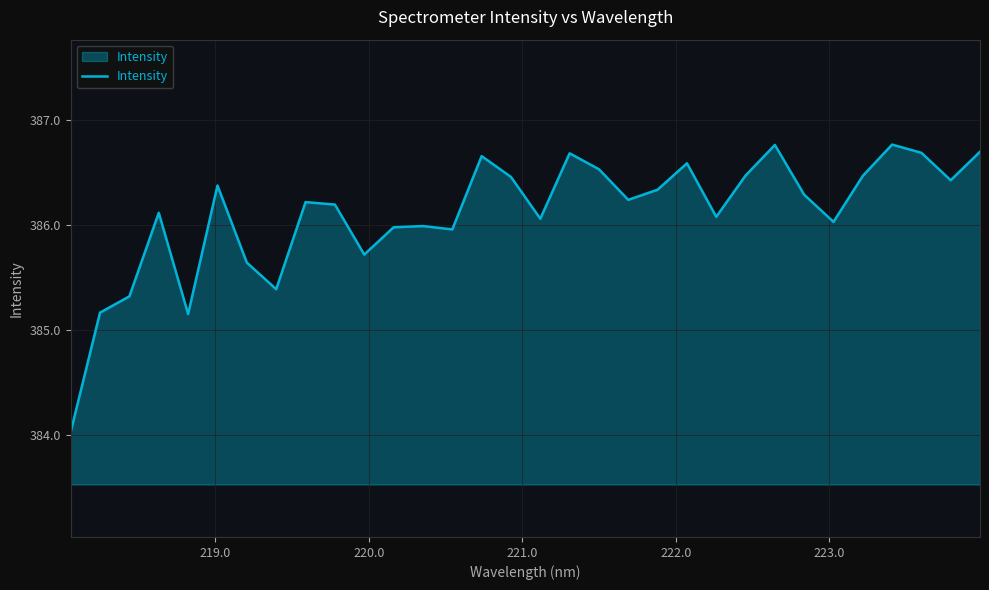

What is the minimum value shown in the chart?

384.0